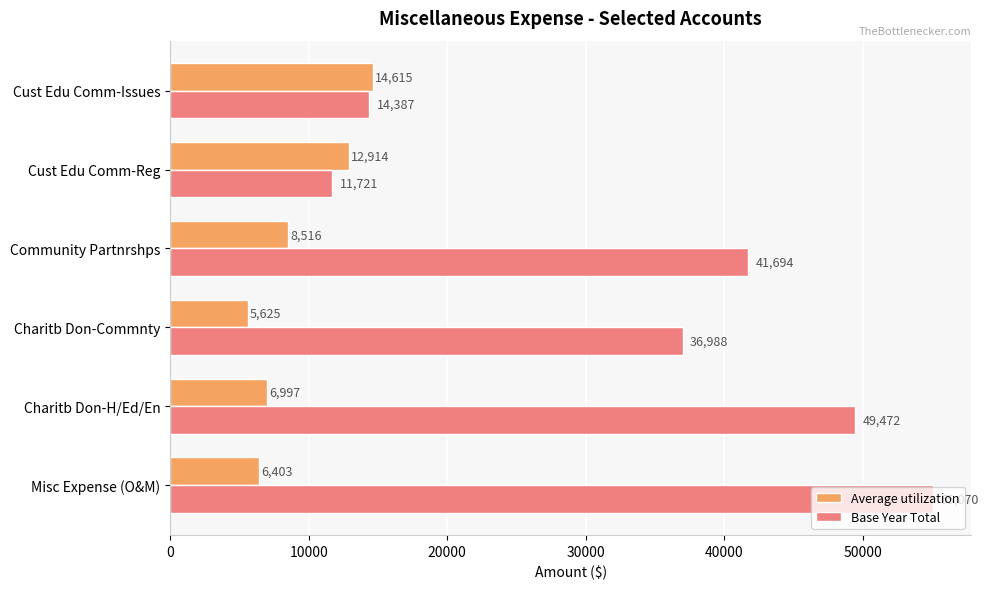

What are all the series names shown in the legend?

Average utilization, Base Year Total